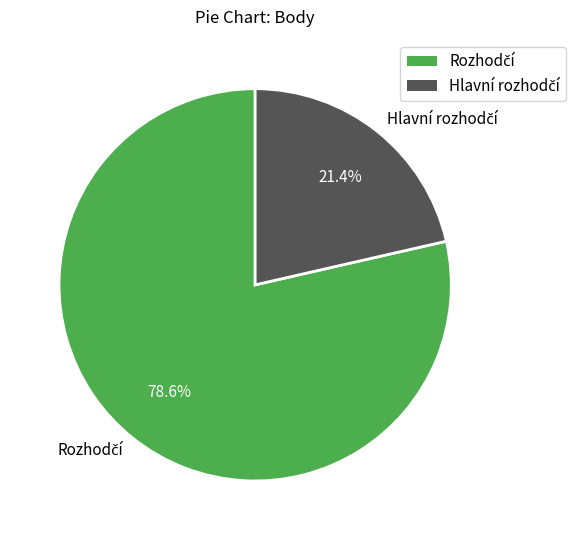

Is there any slice that represents more than half of the pie?

Yes